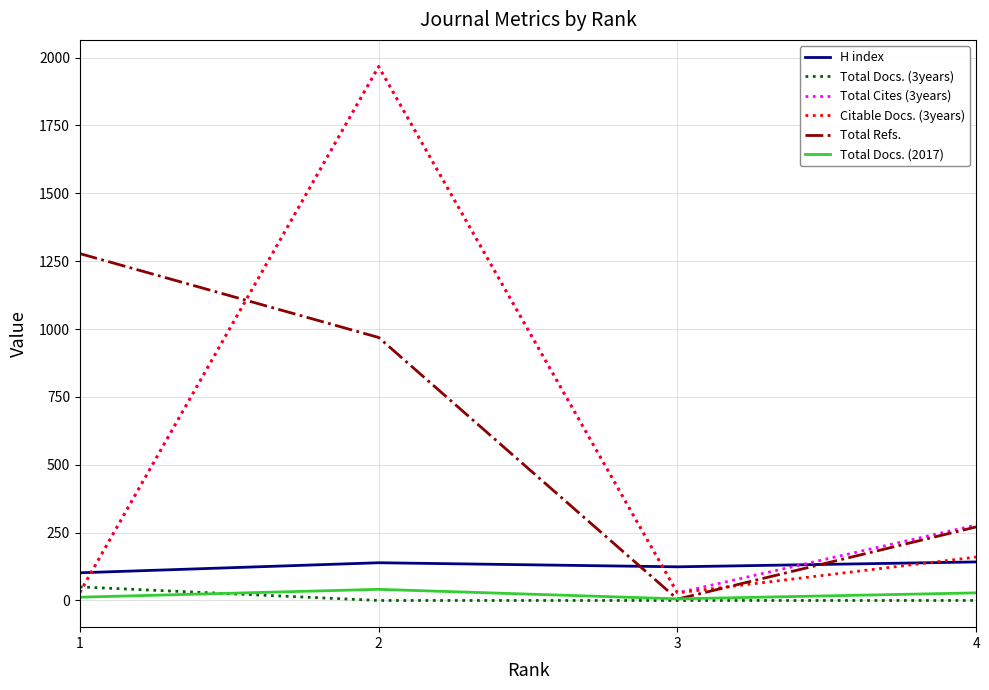

Rank the categories by Total Refs. value from lowest to highest.

3, 4, 2, 1